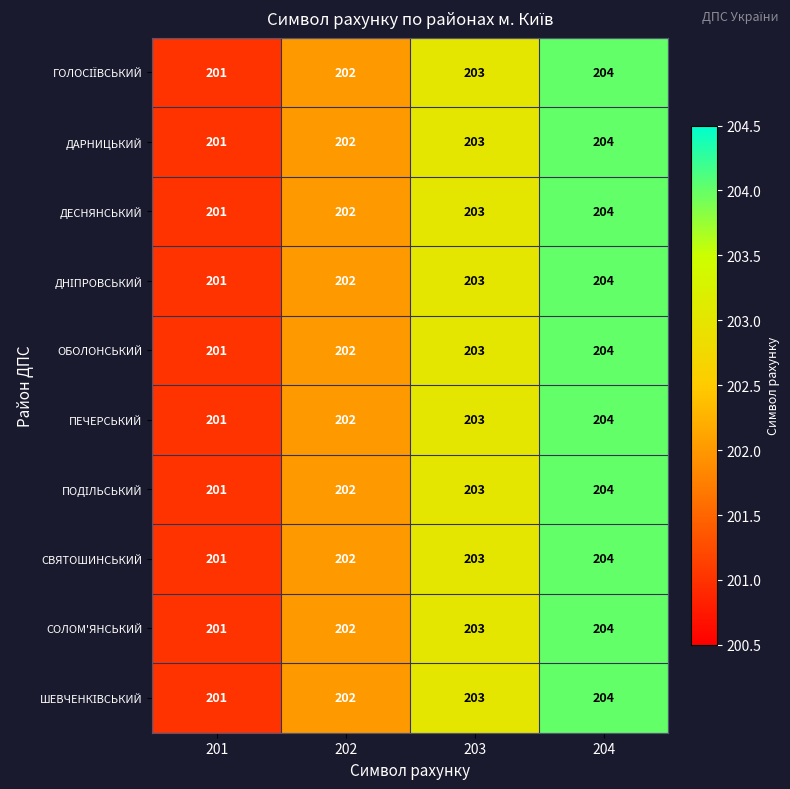

Is it true that ОБОЛОНСЬКИЙ equals 46 at 202?

False